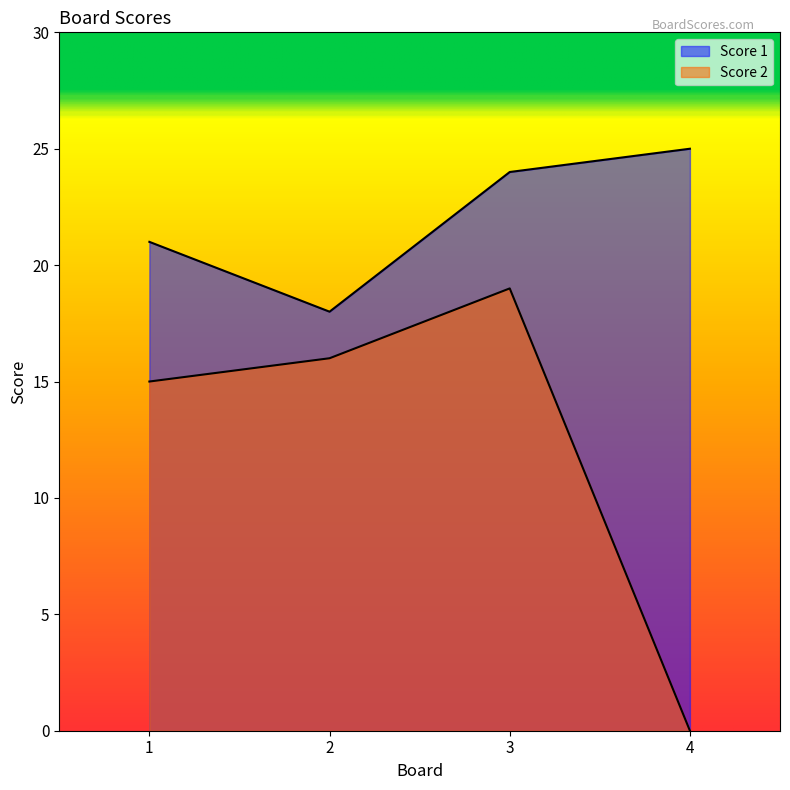

At which label is Score 1 closest to 21?

1